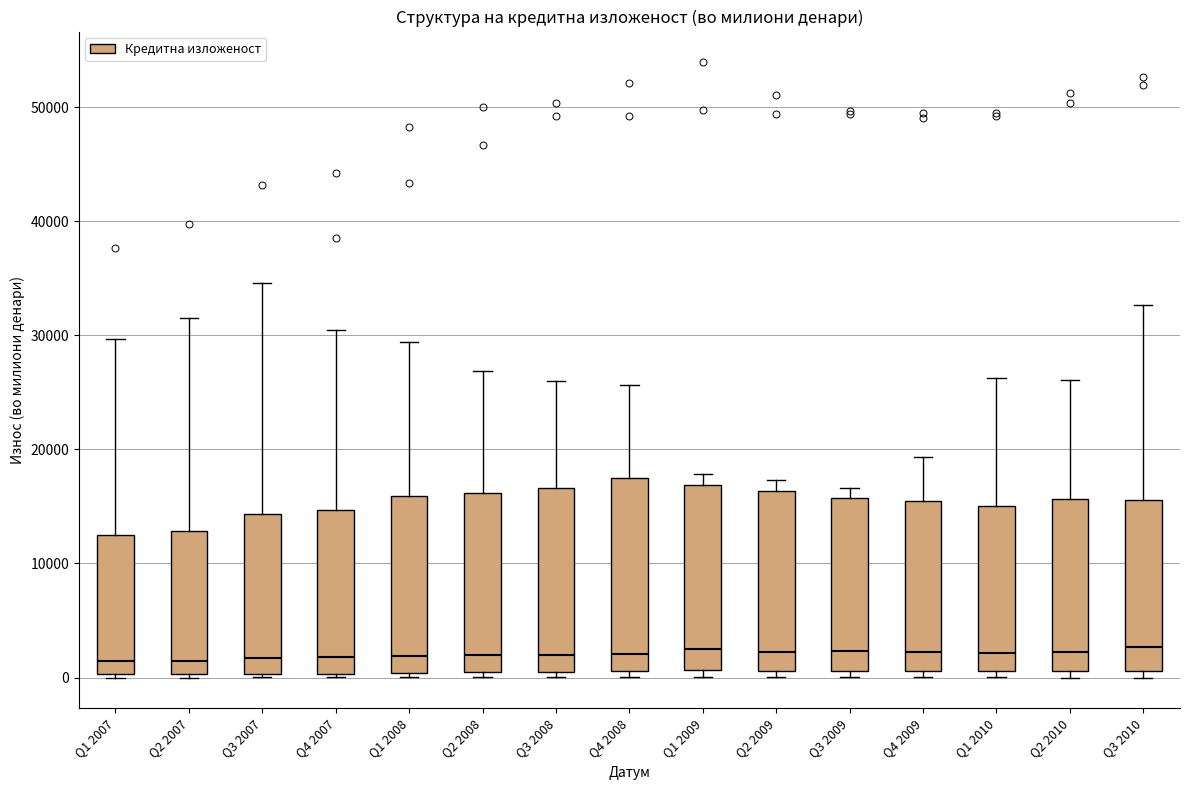

Reading left to right, read every box against the y-axis: the position of its median line, the range the box covers, and the ends of its whiskers. The values are not printed on the chart, so give them approximately, as read against the axis.

Q1 2007: median 1000, box 0 to 12000, whiskers 0 to 30000
Q2 2007: median 1000, box 0 to 13000, whiskers 0 (just below the box's lower edge) to 32000
Q3 2007: median 2000, box 0 to 14000, whiskers 0 (just below the box's lower edge) to 35000
Q4 2007: median 2000, box 0 to 15000, whiskers 0 (just below the box's lower edge) to 30000
Q1 2008: median 2000, box 0 to 16000, whiskers 0 (just below the box's lower edge) to 29000
Q2 2008: median 2000, box 0 to 16000, whiskers 0 (just below the box's lower edge) to 27000
Q3 2008: median 2000, box 1000 to 17000, whiskers 0 to 26000
Q4 2008: median 2000, box 1000 to 17000, whiskers 0 to 26000
Q1 2009: median 3000, box 1000 to 17000, whiskers 0 to 18000
Q2 2009: median 2000, box 1000 to 16000, whiskers 0 to 17000
Q3 2009: median 2000, box 1000 to 16000, whiskers 0 to 17000
Q4 2009: median 2000, box 1000 to 15000, whiskers 0 to 19000
Q1 2010: median 2000, box 1000 to 15000, whiskers 0 to 26000
Q2 2010: median 2000, box 1000 to 16000, whiskers 0 to 26000
Q3 2010: median 3000, box 1000 to 16000, whiskers 0 to 33000